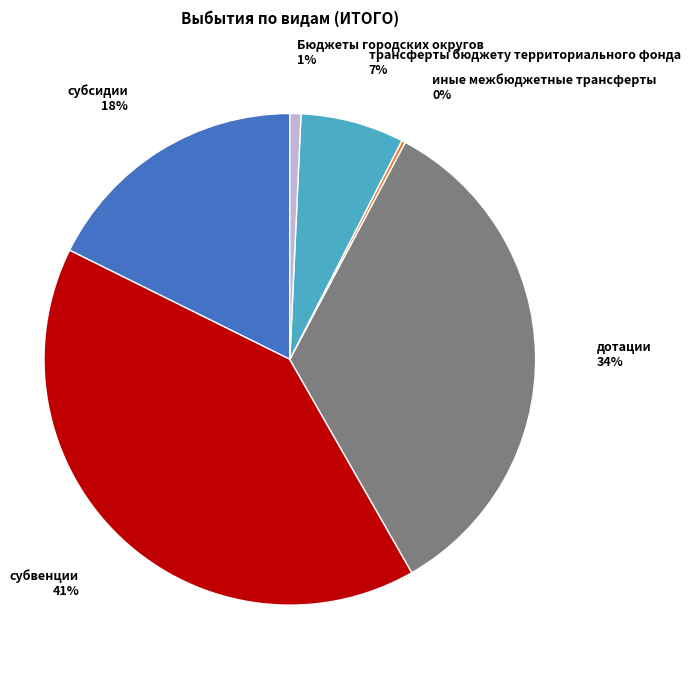

Is there a majority slice in this chart?

No